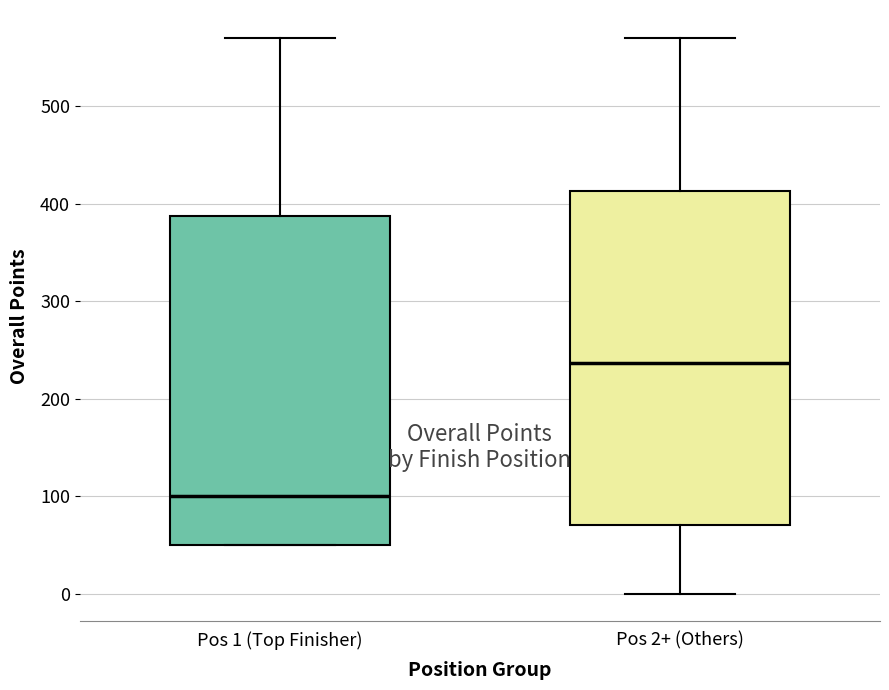

Reading left to right, transcribe this box plot: for each box, give where its median line is, the range the box spans, and where its two whiskers end, as read against the y-axis. The values are not printed on the chart, so give them approximately, as read against the axis.

Pos 1 (Top Finisher): median 100, box 50 to 390, whiskers 50 to 570
Pos 2+ (Others): median 240, box 70 to 410, whiskers 0 to 570